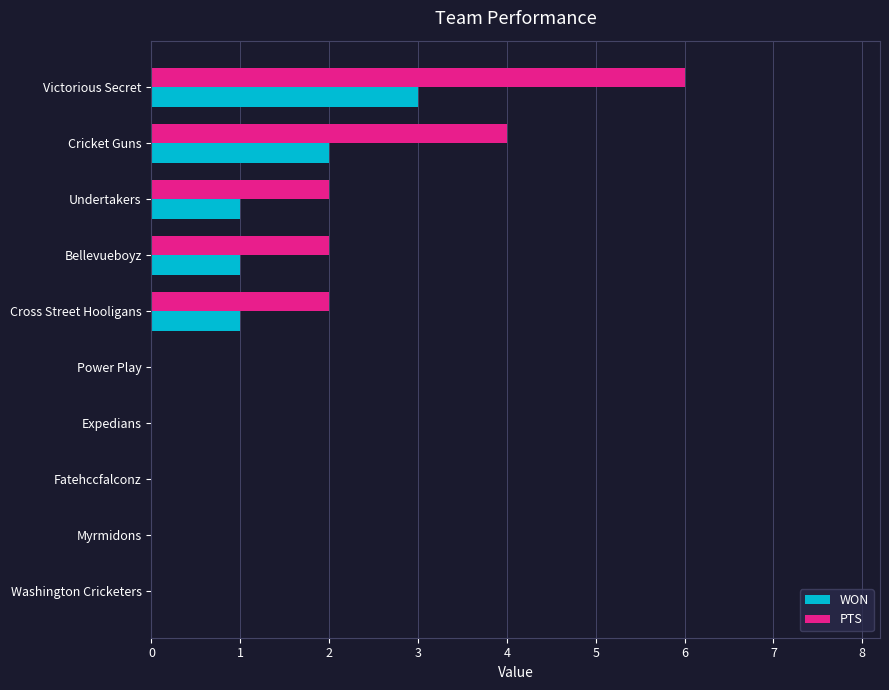

Is it true that WON equals 2 at Bellevueboyz?

False